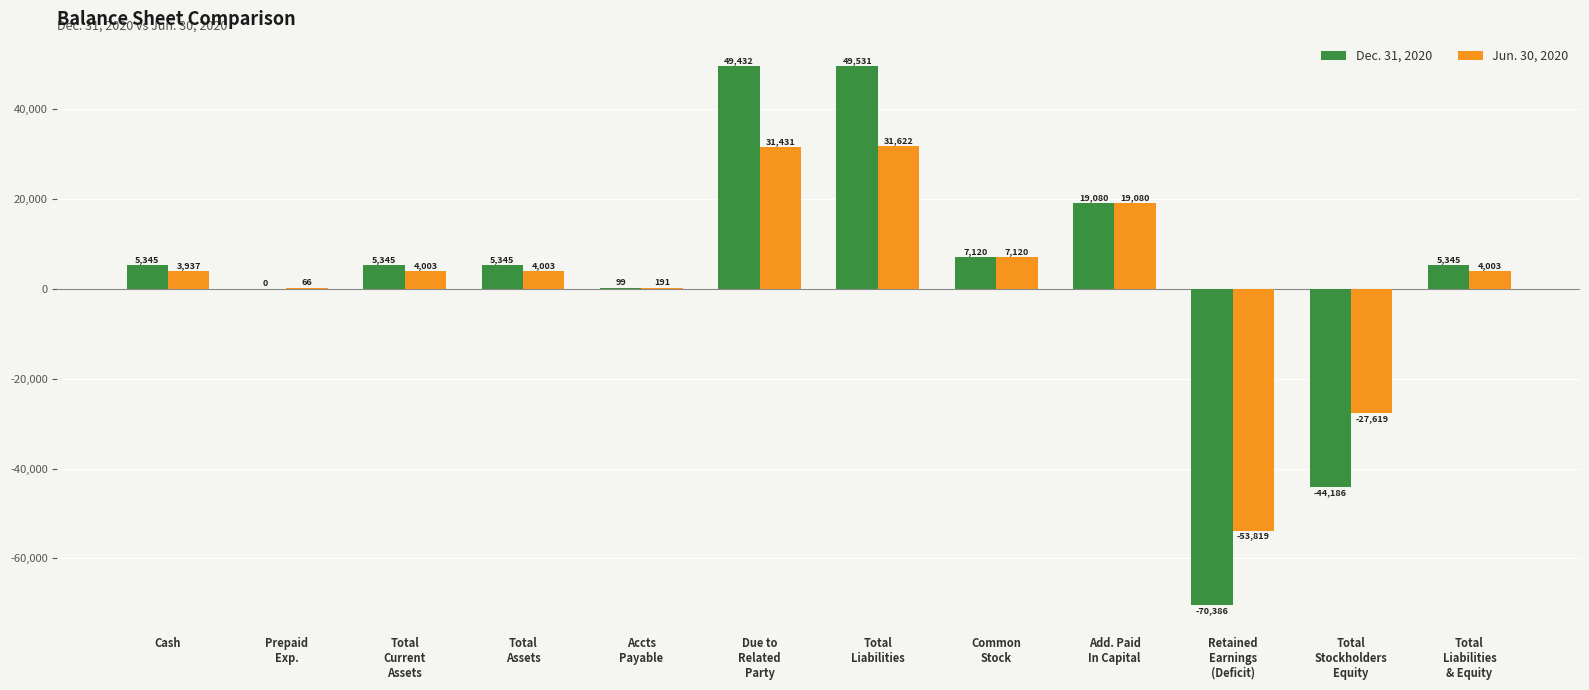

Is the value of Jun. 30, 2020 at Total
Liabilities greater than the value of Dec. 31, 2020 at Total
Assets?

Yes